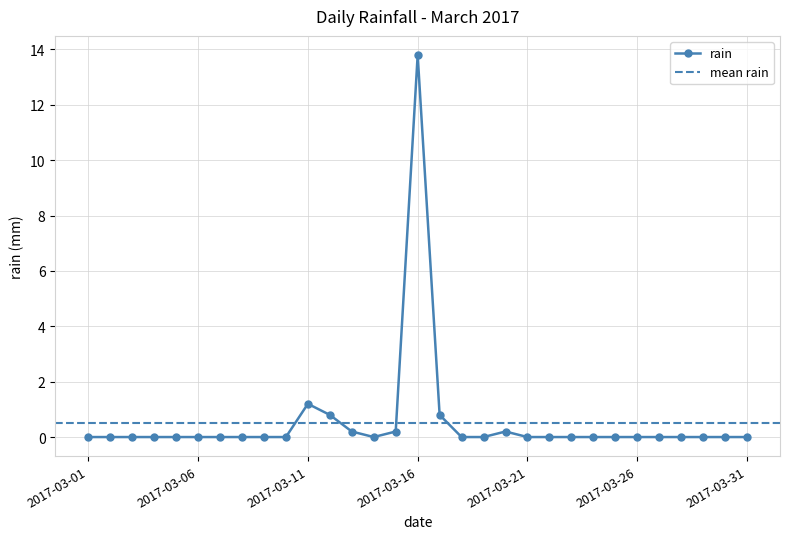

Which category has the lowest value across all series?

2017-03-01